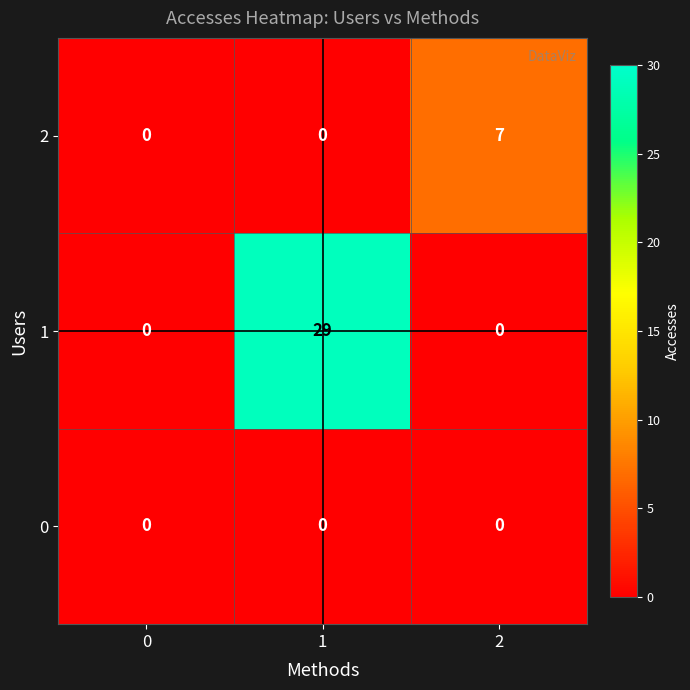

Between 0 and 1, which series saw the biggest shift?

1